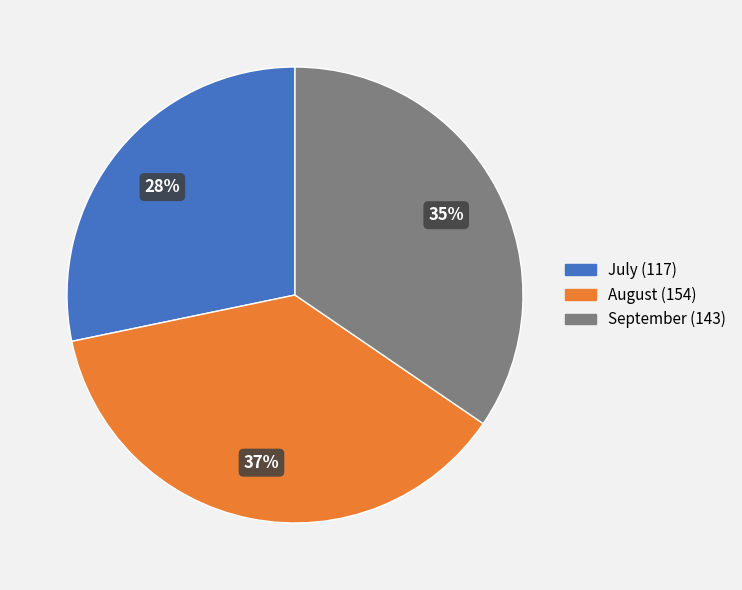

To the nearest percent, what is the average slice percentage?

33%